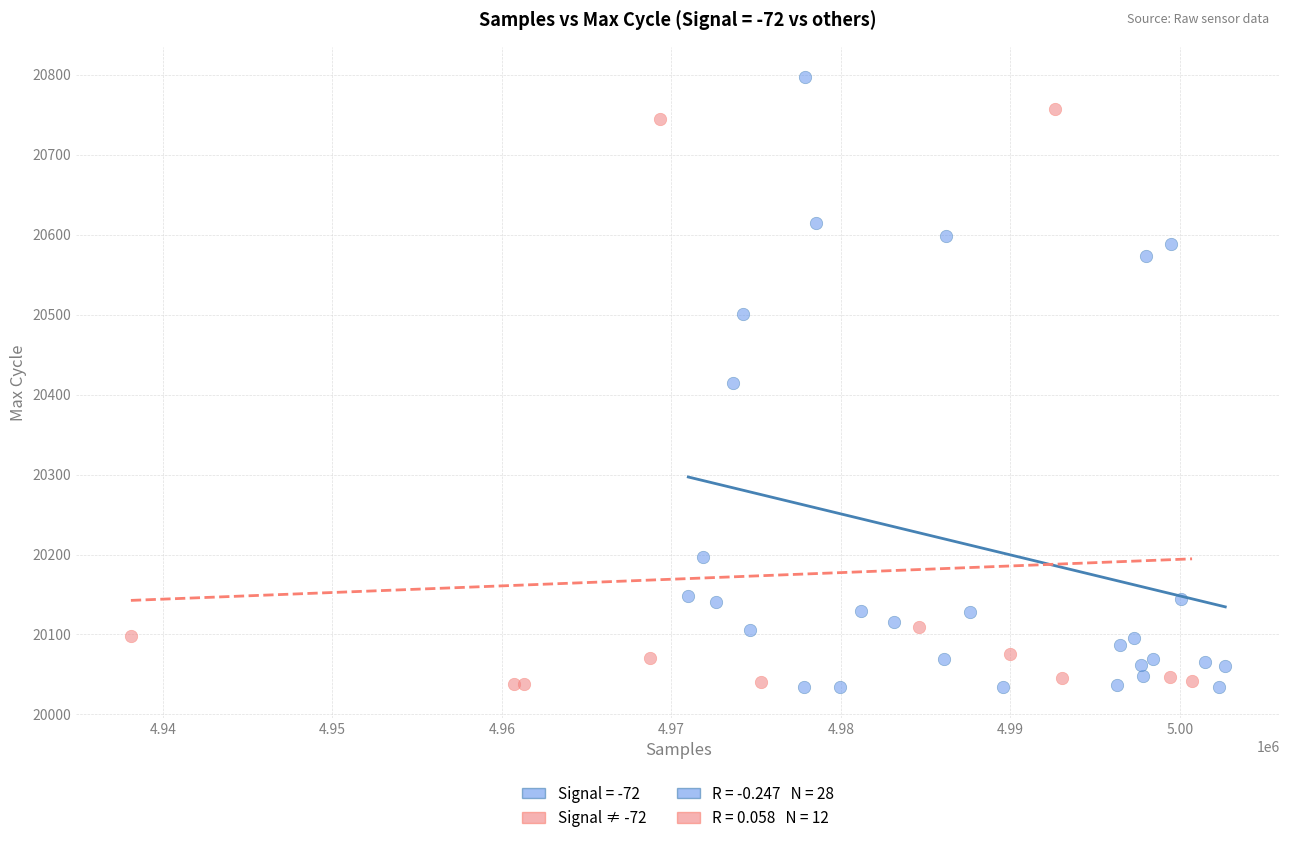

Which series has the widest spread of Y values?

Signal = -72